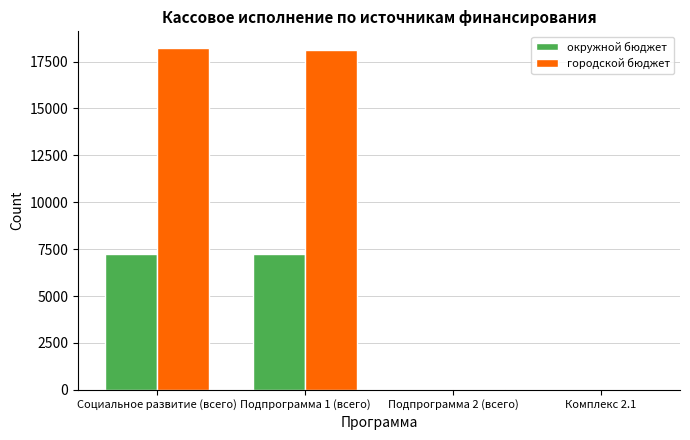

What is the greatest value displayed?

18202.8